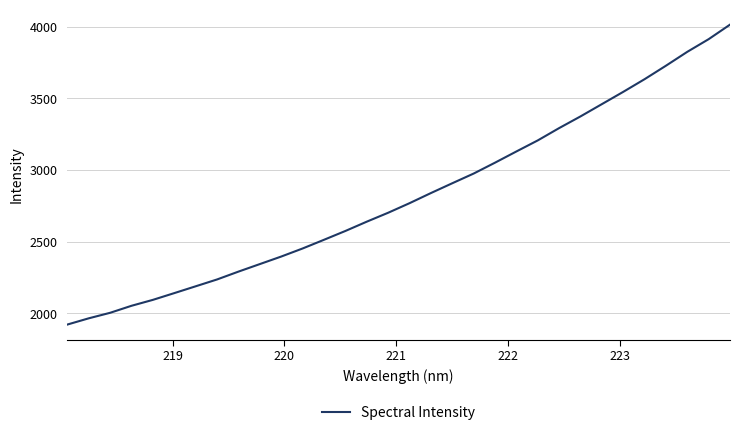

What is the sum of all values?

90156.7